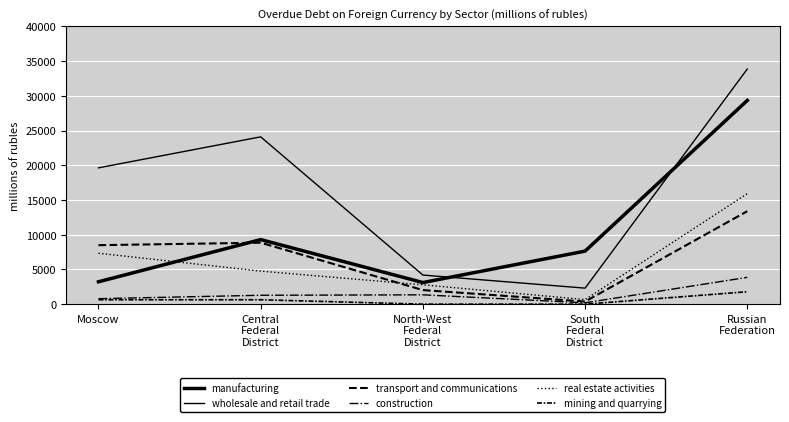

True or false: construction and mining and quarrying intersect in this chart.

False